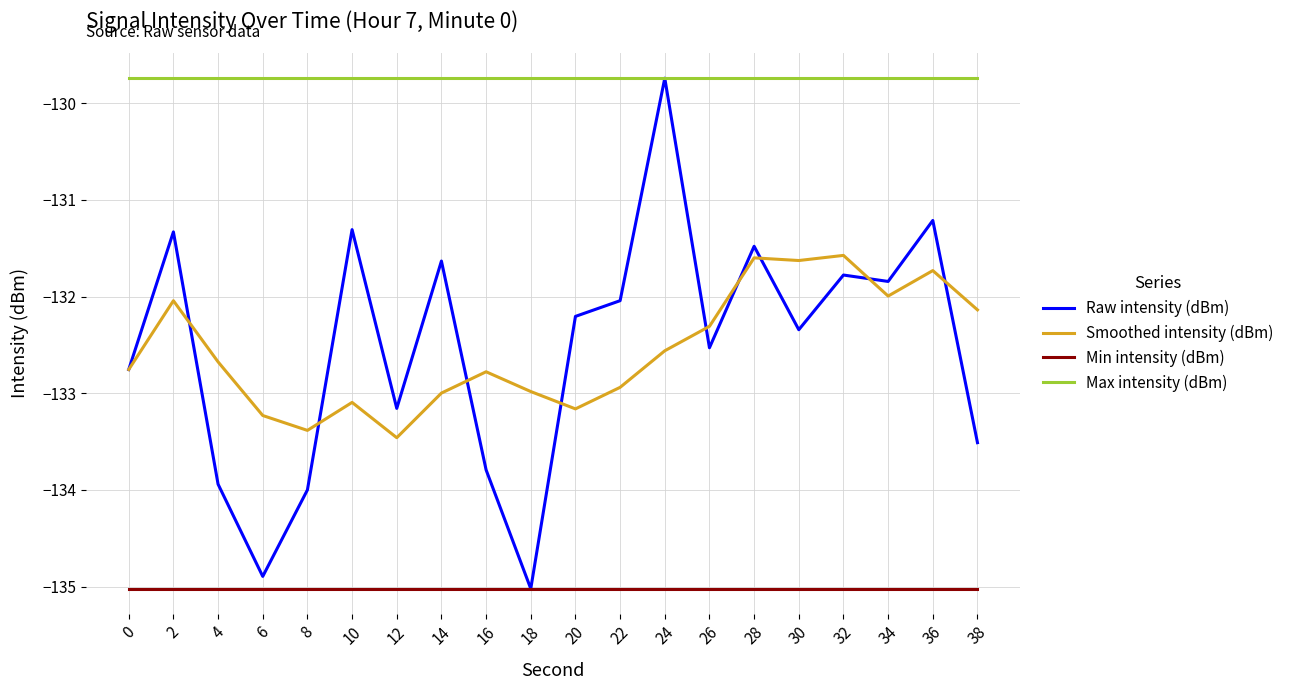

How many series are shown in this chart?

4